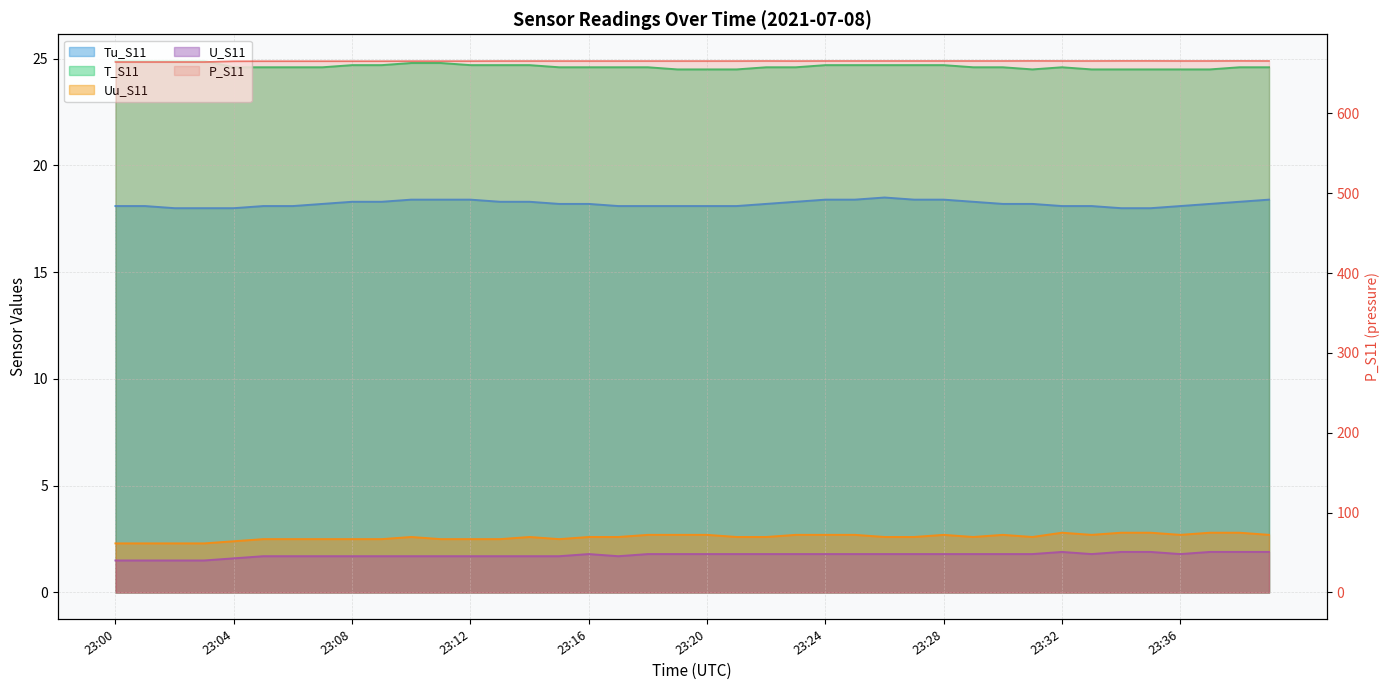

True or false: T_S11 has more than 0 points higher than both neighbors.

True